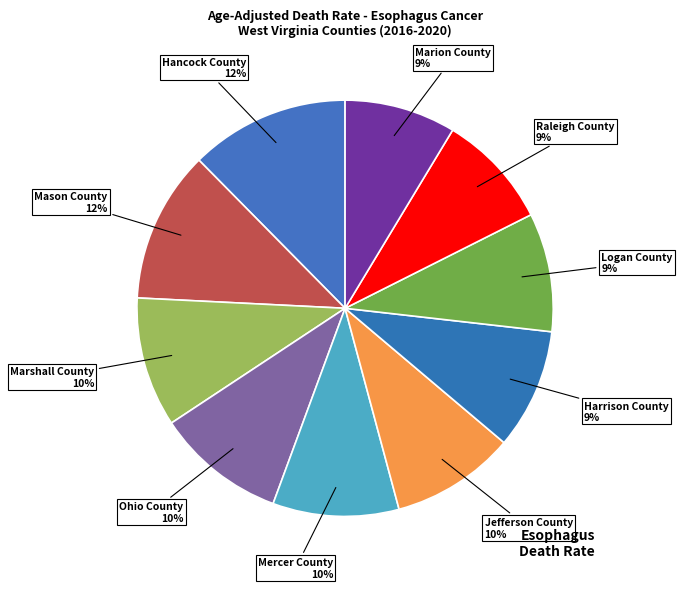

How many segments does this pie chart have?

10